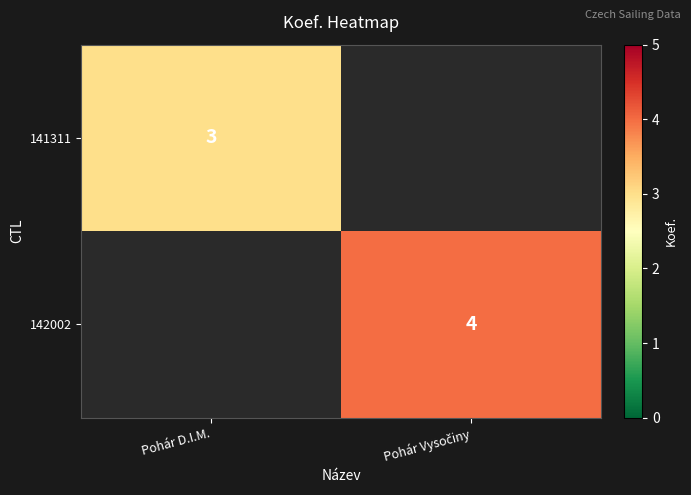

List the labels in order of 141311 value, largest first.

Pohár D.I.M., Pohár Vysočiny